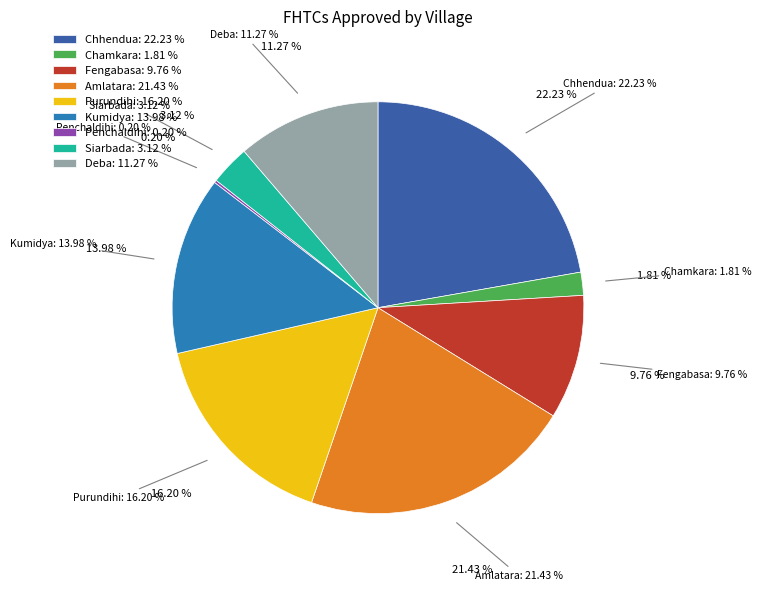

To the nearest percent, what percentage of the pie is Purundihi?

16%